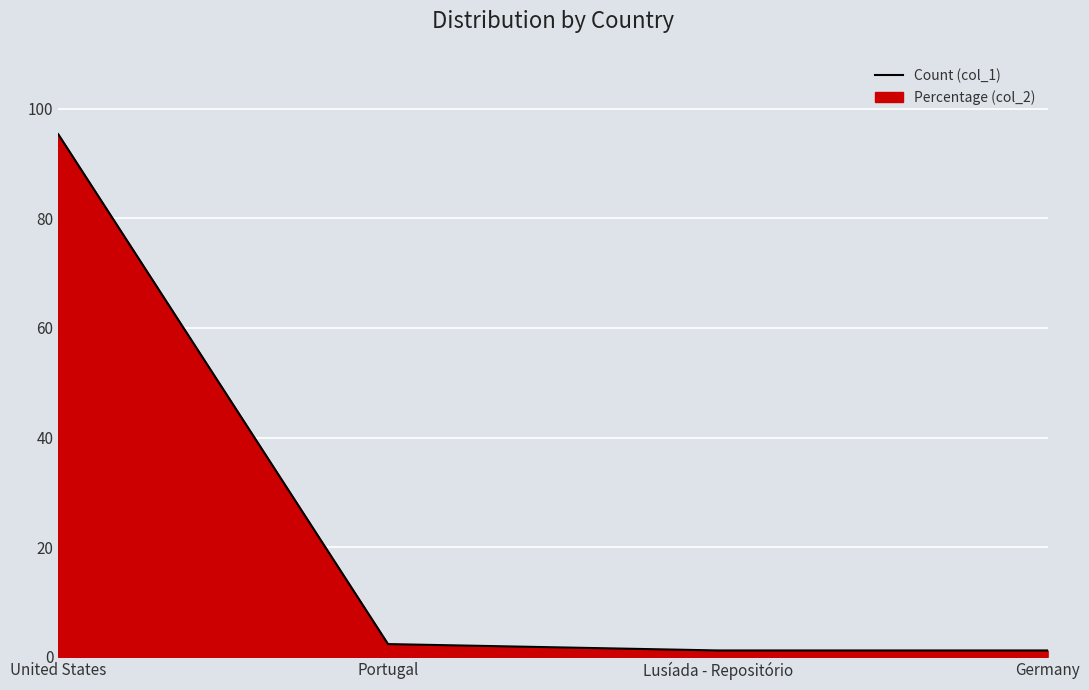

What is the label of the 4th point from the left?

Germany